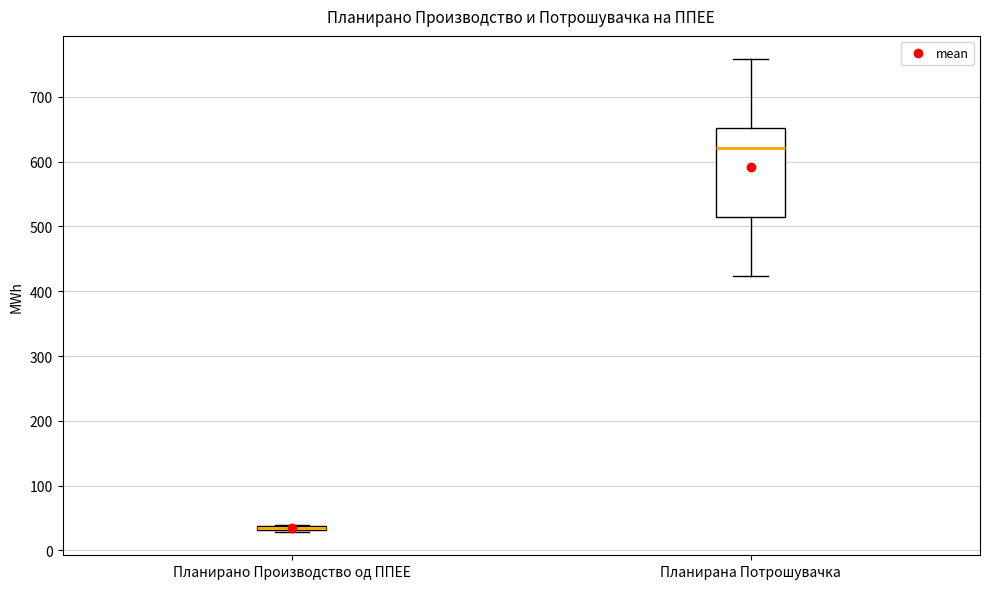

Which box is the tallest, from its lower edge to its upper edge?

Планирана Потрошувачка